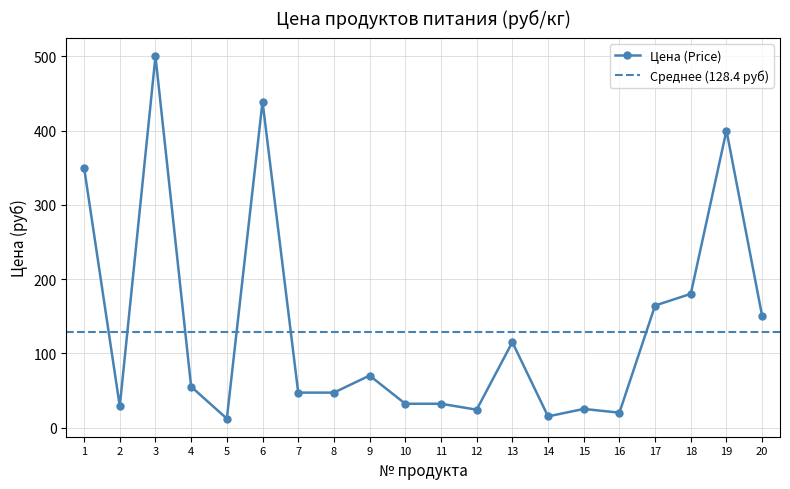

The value of Цена (Price) at 3 is 500.0. True or false?

True